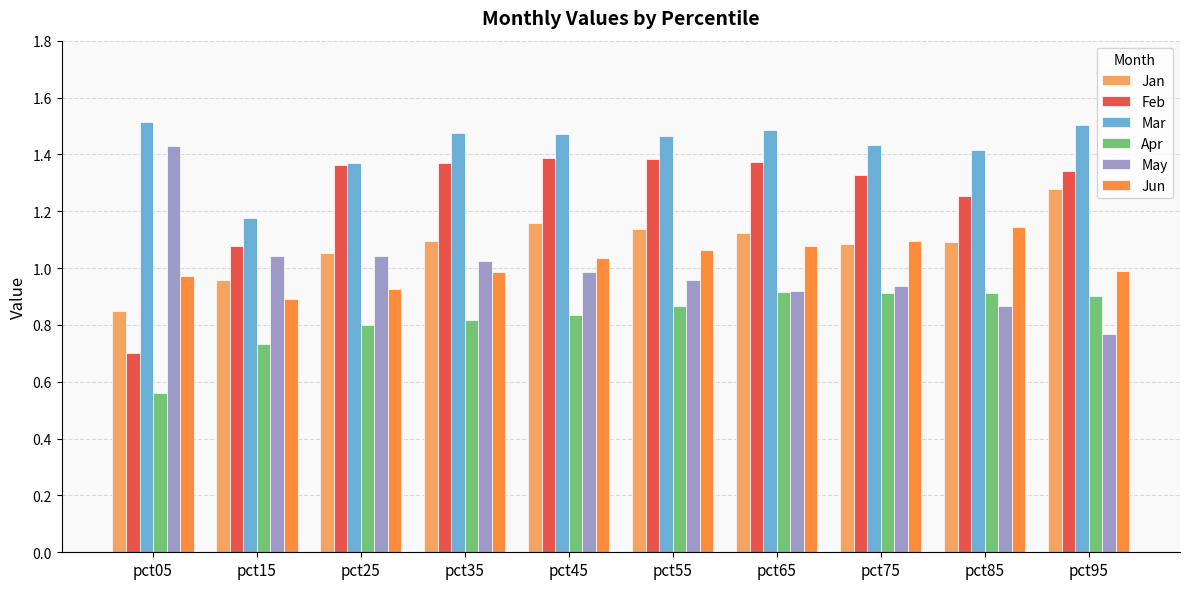

The Jan series shows 1.6 at pct75. True or false?

False